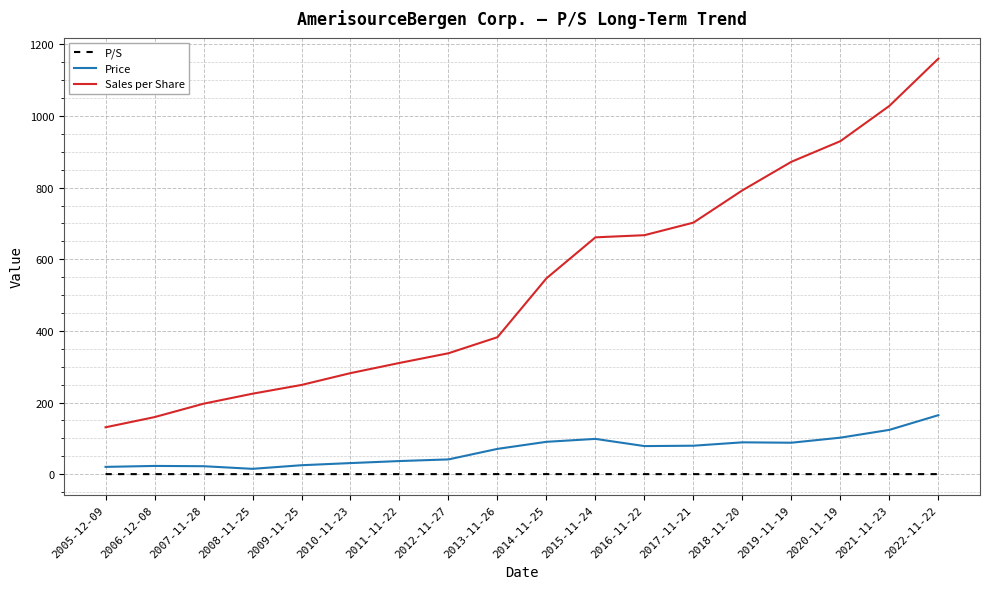

Is the value of P/S at 2021-11-23 greater than the value of Price at 2011-11-22?

No